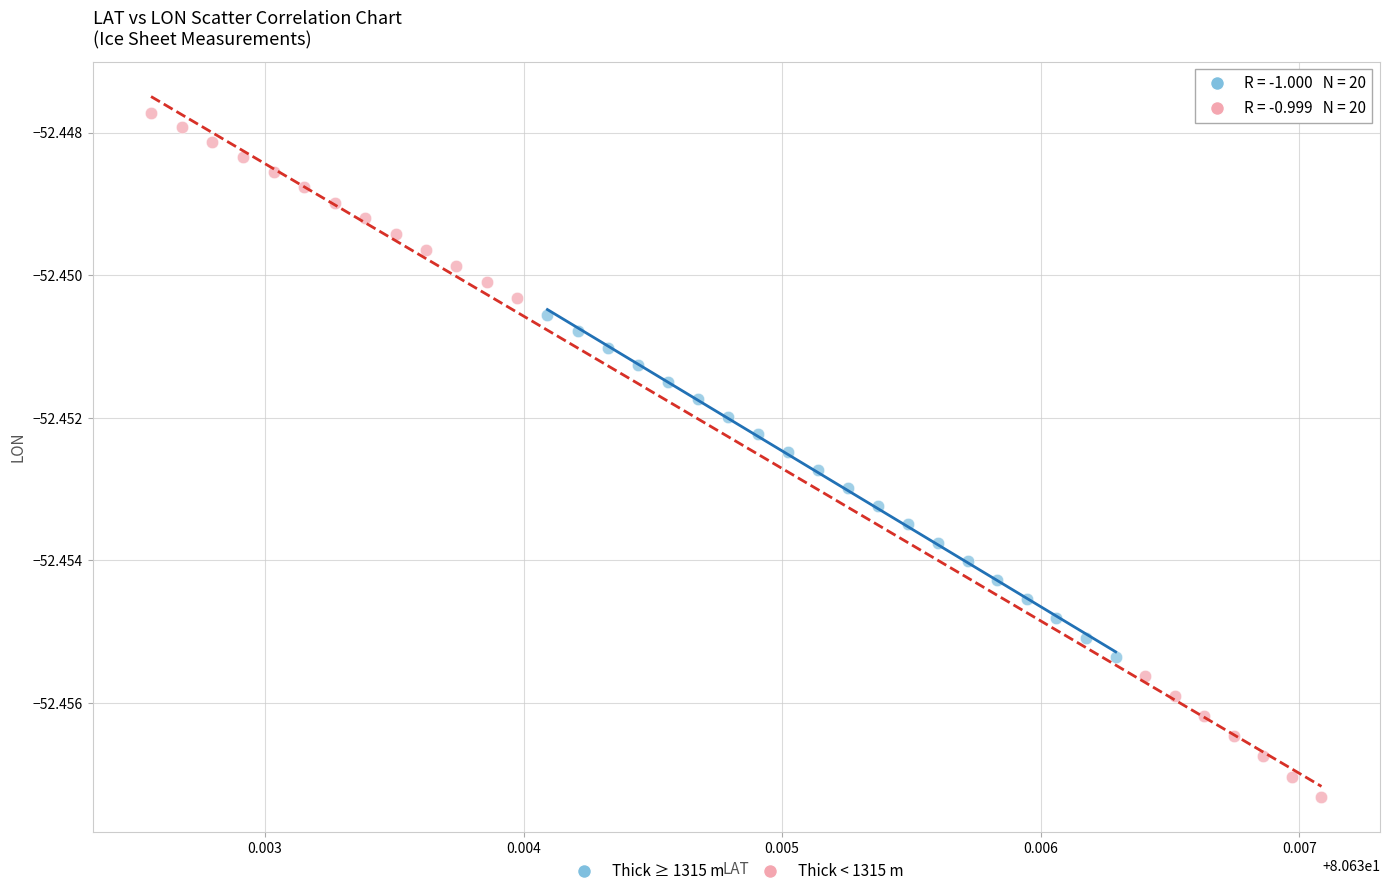

What are all the series names shown in the legend?

Thick ≥ 1315 m, Thick < 1315 m